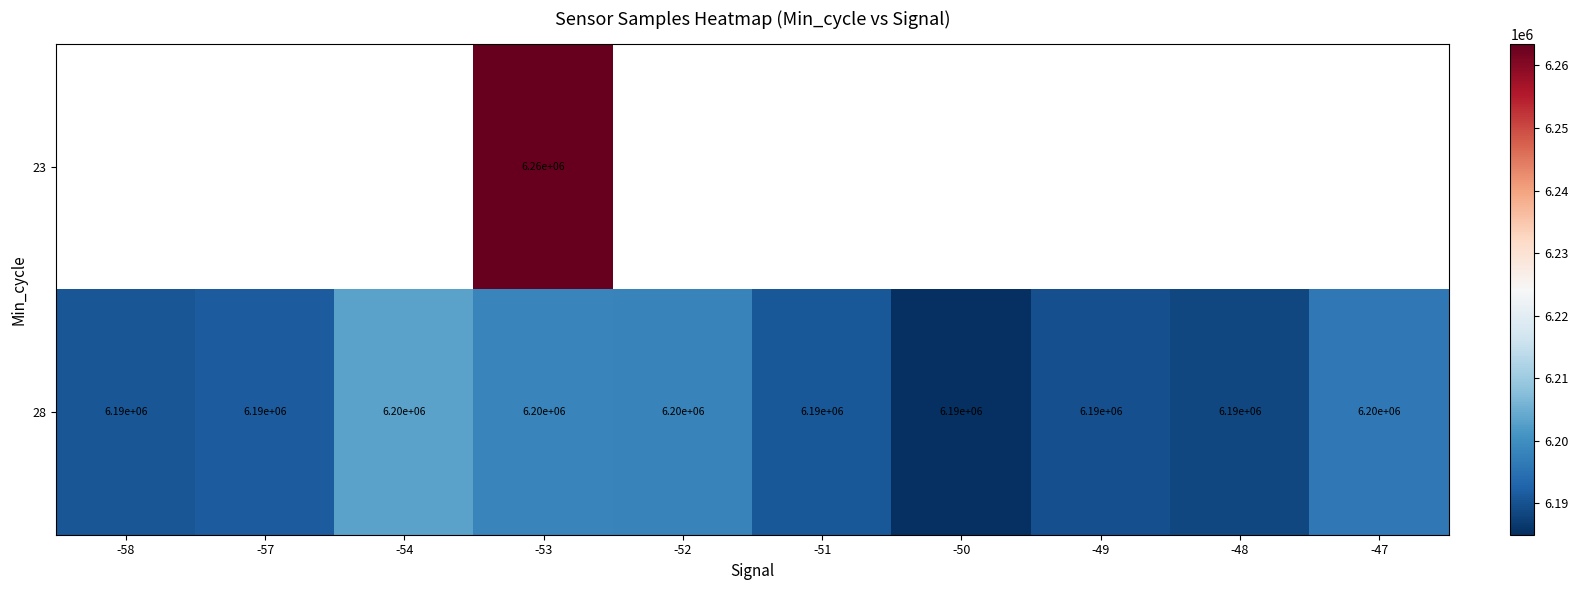

Is it true that 28 equals 3952729 at -54?

False